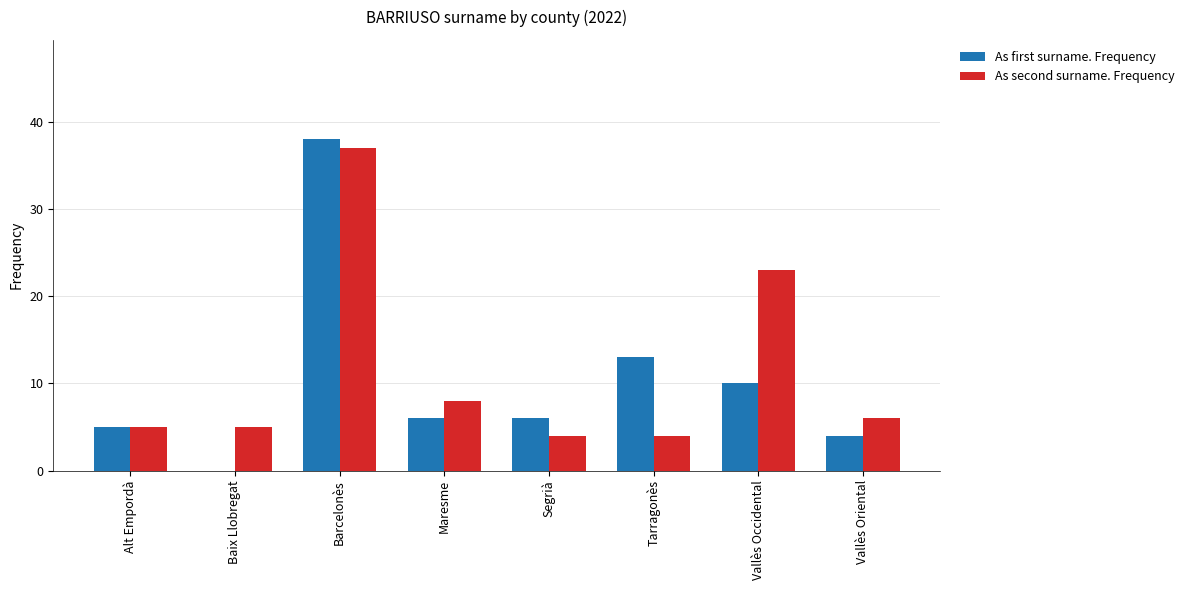

Where is As first surname. Frequency nearest to the value 19?

Tarragonès